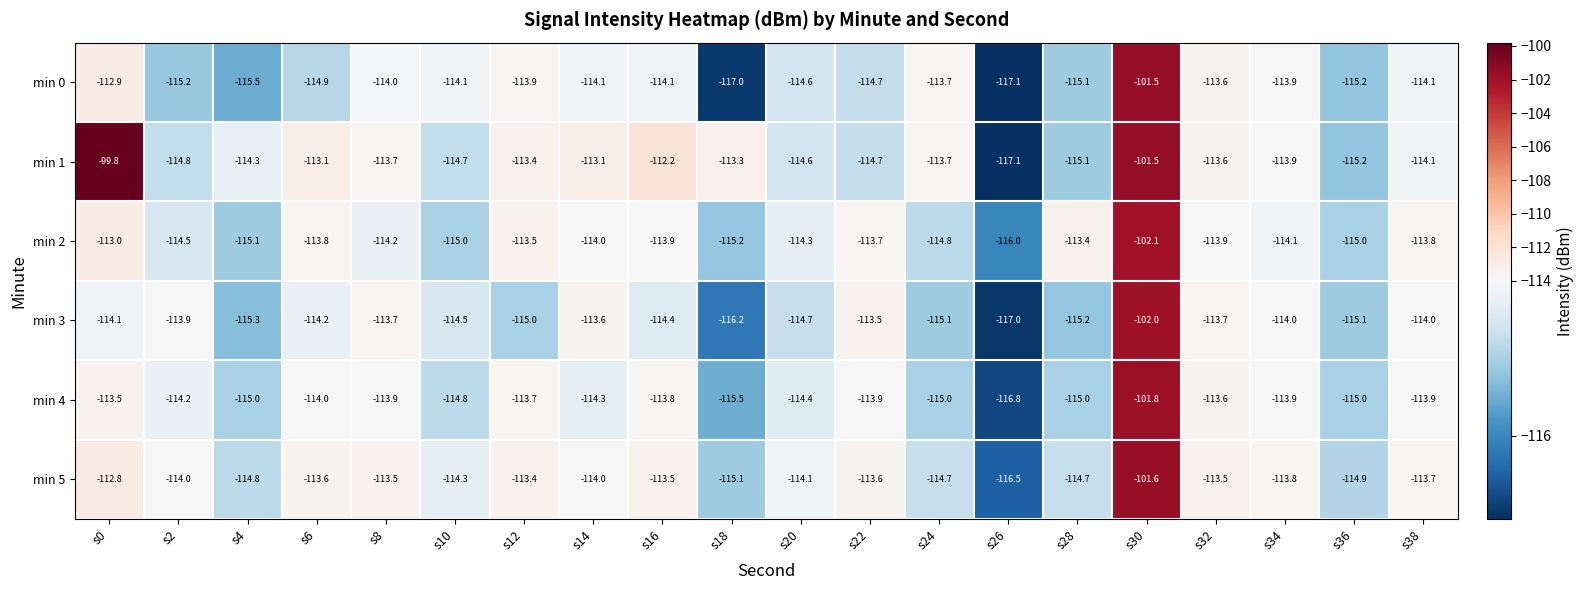

Is it true that min 4 equals -171.7 at s30?

False